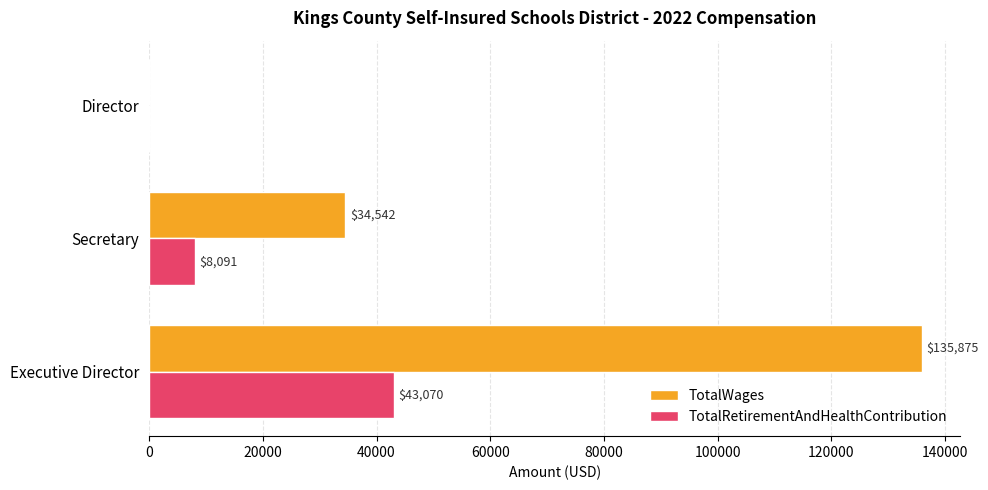

Which series has the largest total across all categories?

TotalWages